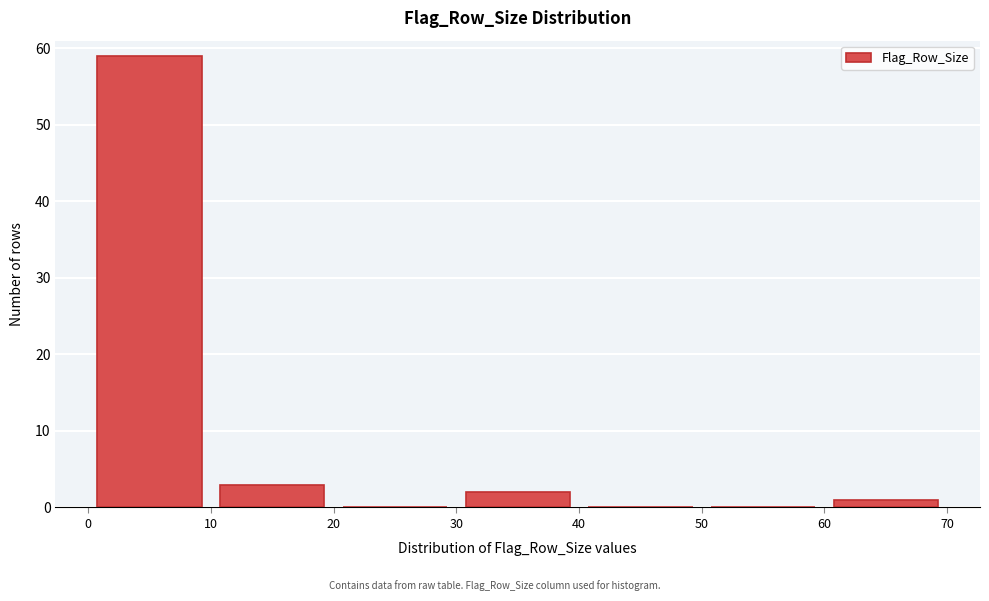

Reading left to right, list every bar in this chart as the range it spans on the x-axis followed by its height. The values are not printed on the chart, so give them approximately, as read against the axis.

0 to 10: 59
10 to 20: 3
20 to 30: 0
30 to 40: 2
40 to 50: 0
50 to 60: 0
60 to 70: 1